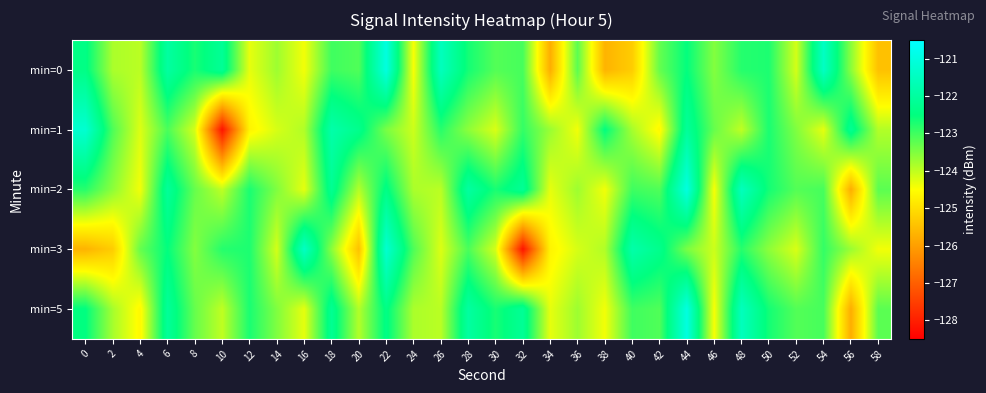

Which label corresponds to the largest value in the chart?

22